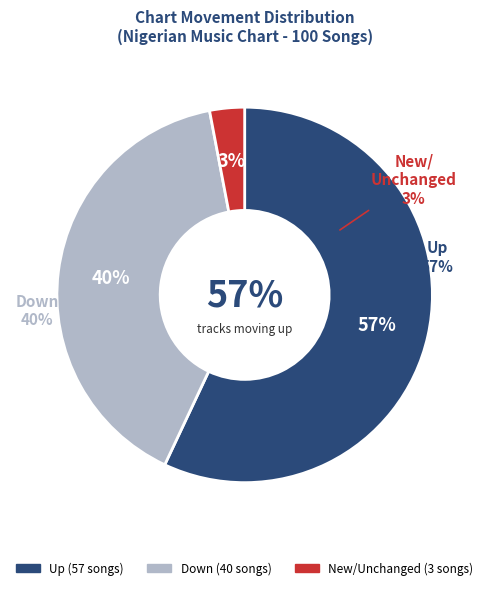

How many slices are in this pie chart?

3